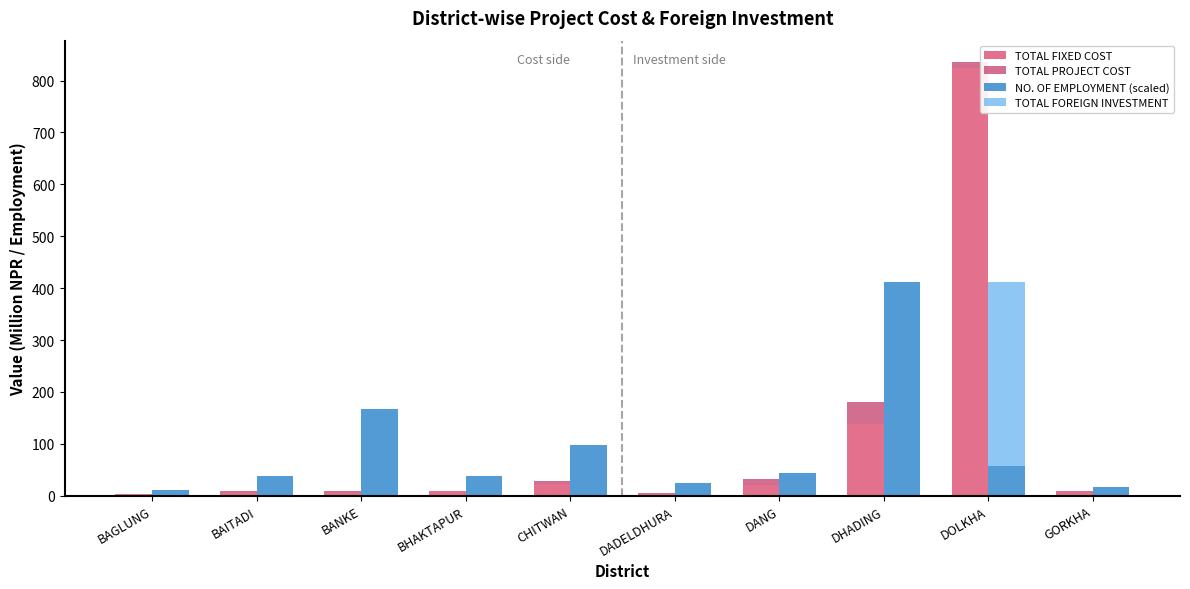

Reading left to right, transcribe all the data shown in this chart.

TOTAL FIXED COST: BAGLUNG=3.5	BAITADI=5.5	BANKE=6.0	BHAKTAPUR=8.3	CHITWAN=22.9	DADELDHURA=3.0	DANG=21.0	DHADING=137.6	DOLKHA=823.9	GORKHA=8.0
TOTAL PROJECT COST: BAGLUNG=0.4	BAITADI=3.5	BANKE=4.0	BHAKTAPUR=1.7	CHITWAN=5.0	DADELDHURA=2.0	DANG=11.5	DHADING=42.4	DOLKHA=11.1	GORKHA=2.0
NO. OF EMPLOYMENT (scaled): BAGLUNG=11.5	BAITADI=38.4	BANKE=166.2	BHAKTAPUR=38.4	CHITWAN=97.2	DADELDHURA=25.6	DANG=44.8	DHADING=411.7	DOLKHA=57.5	GORKHA=16.6
TOTAL FOREIGN INVESTMENT: BAGLUNG=0.0	BAITADI=0.0	BANKE=0.0	BHAKTAPUR=0.0	CHITWAN=0.0	DADELDHURA=0.0	DANG=0.0	DHADING=0.0	DOLKHA=354.2	GORKHA=0.0